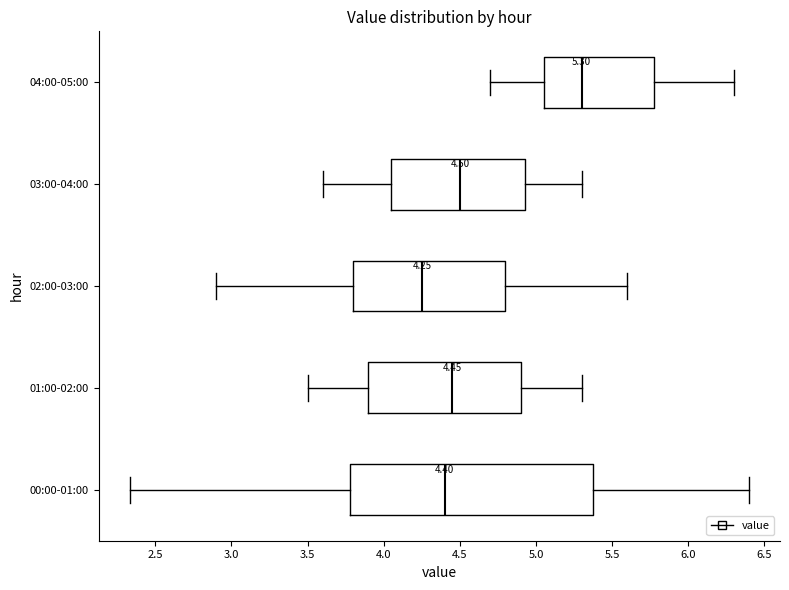

Which box has the furthest to the left median line?

02:00-03:00